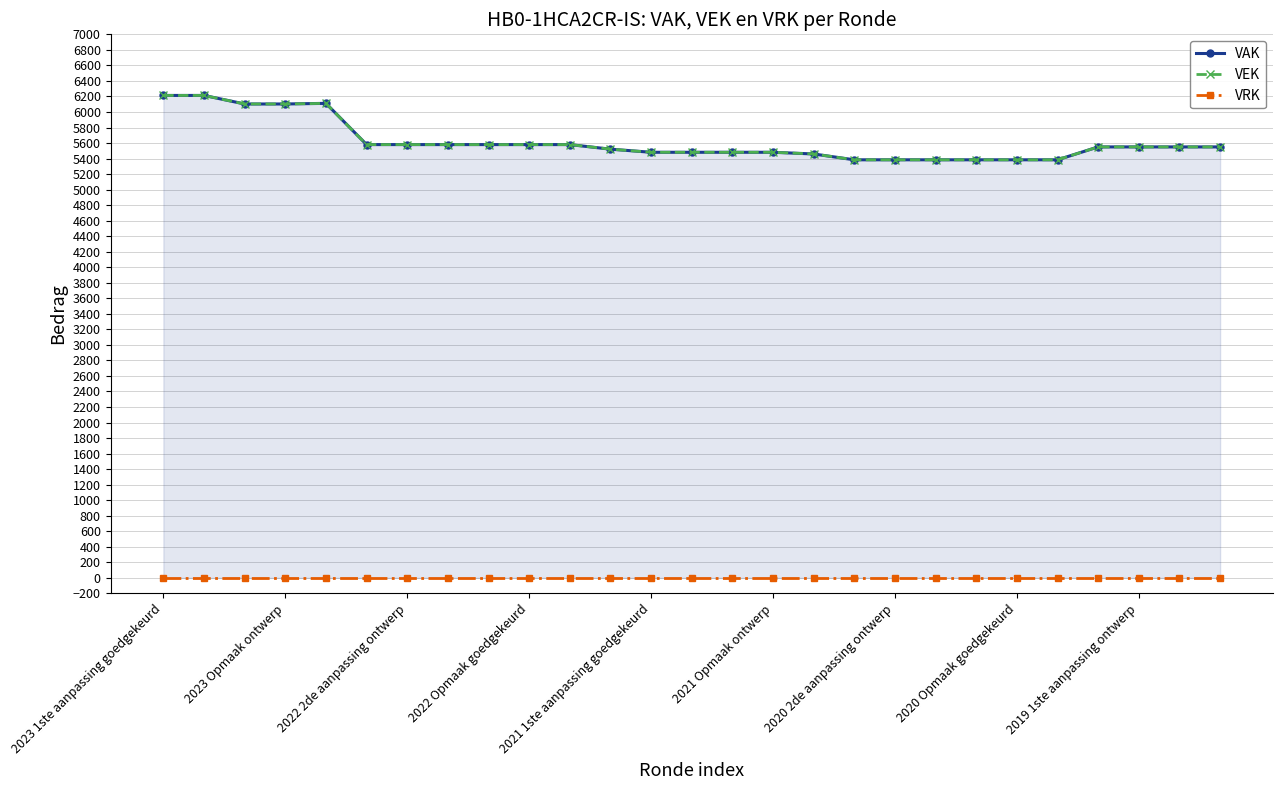

What is the average value of the VEK series?

5616